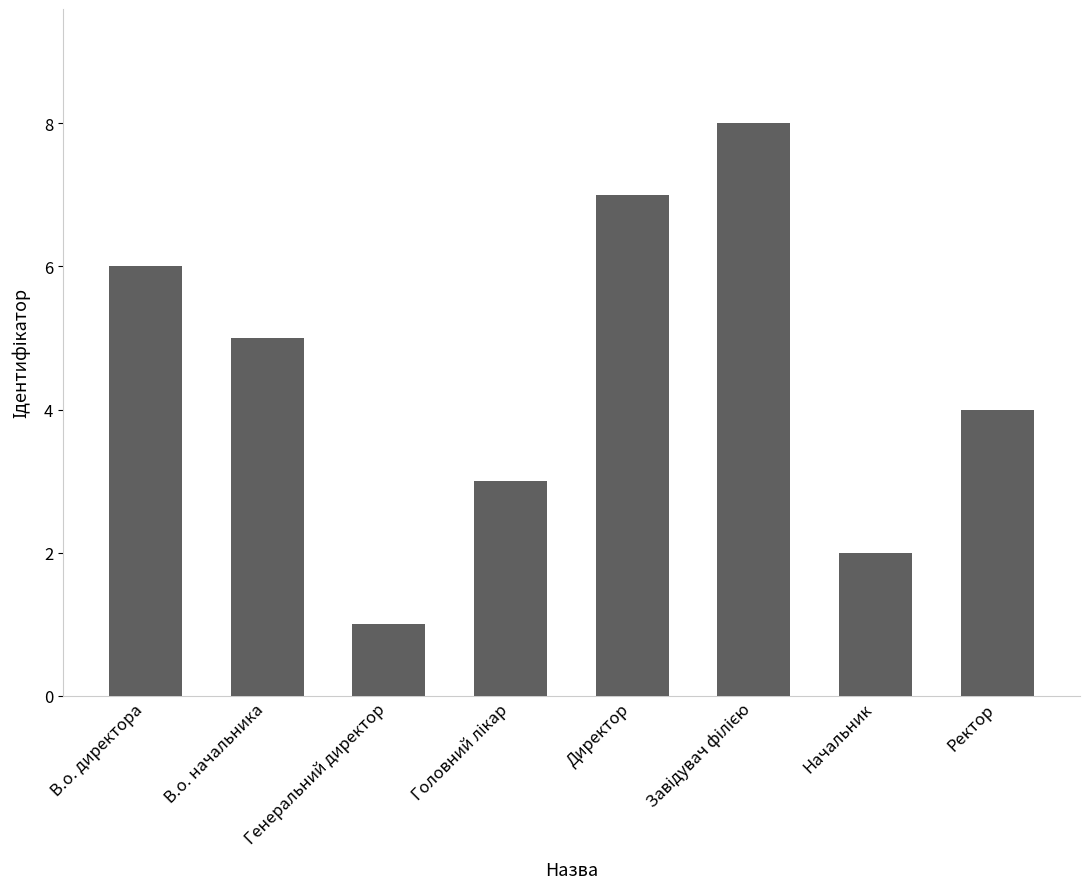

What is the greatest value displayed?

8